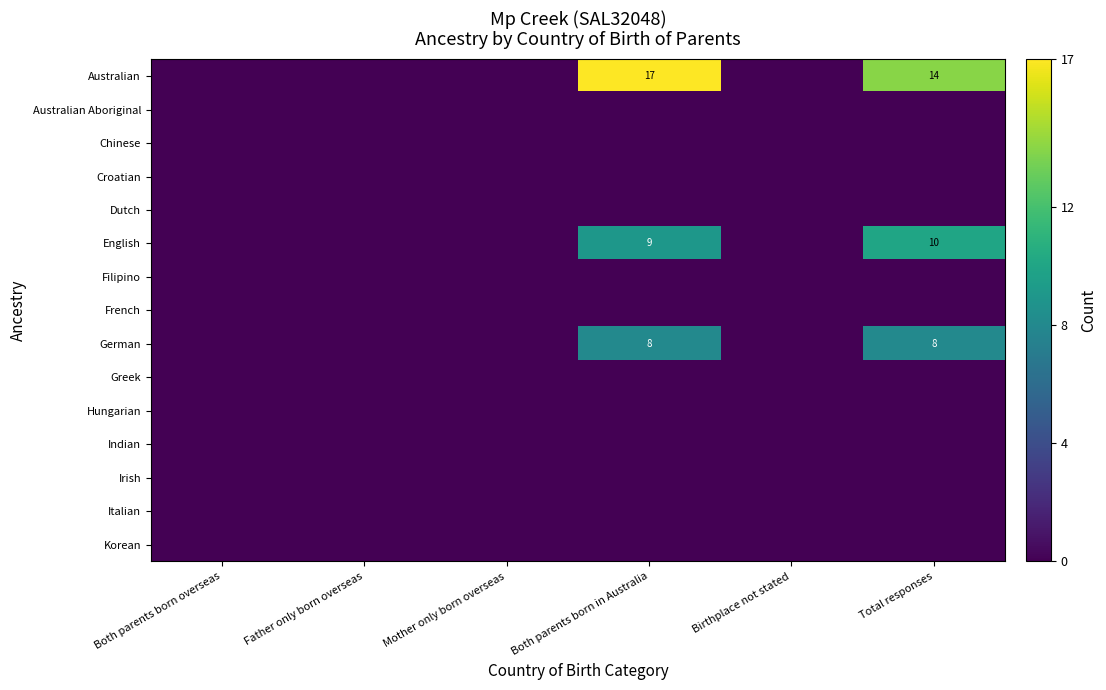

At which category is the sum across all series the highest?

Both parents born in Australia